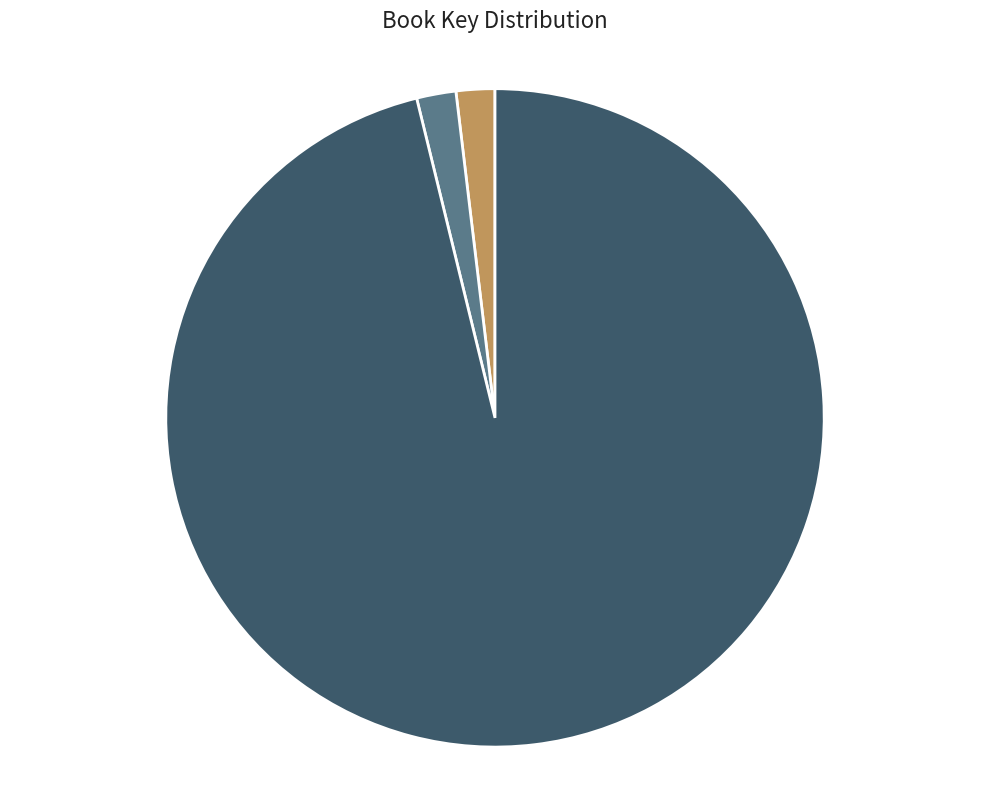

How many segments does this pie chart have?

3